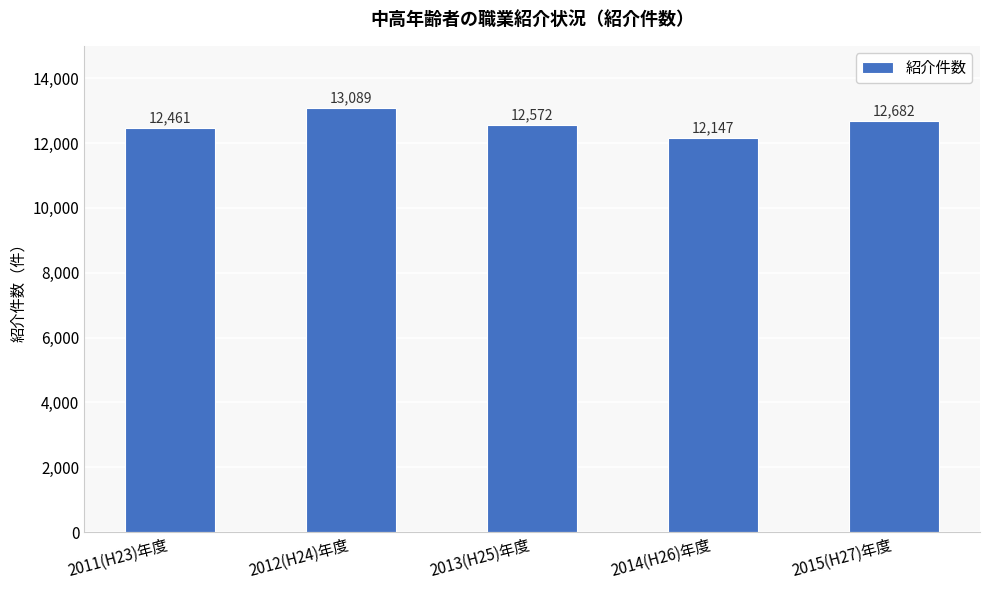

List the labels in order of value, smallest first.

2014(H26)年度, 2011(H23)年度, 2013(H25)年度, 2015(H27)年度, 2012(H24)年度